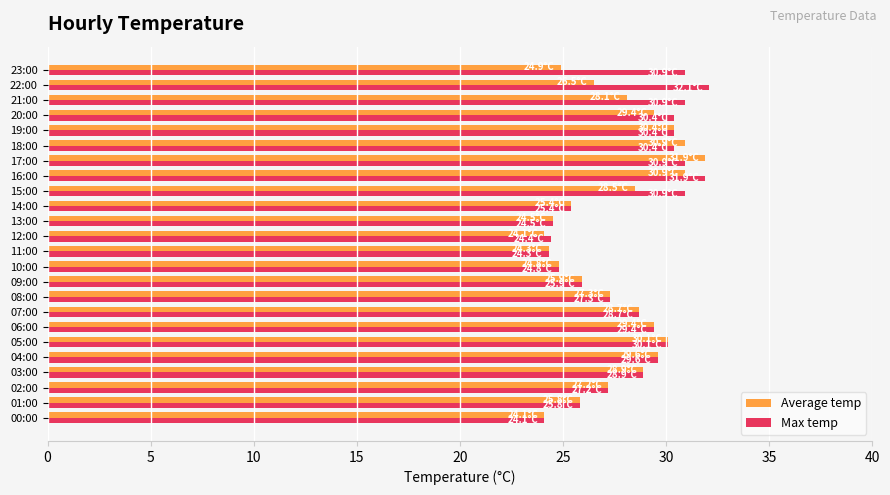

The Average temp series shows 30.1 at 05:00. True or false?

True